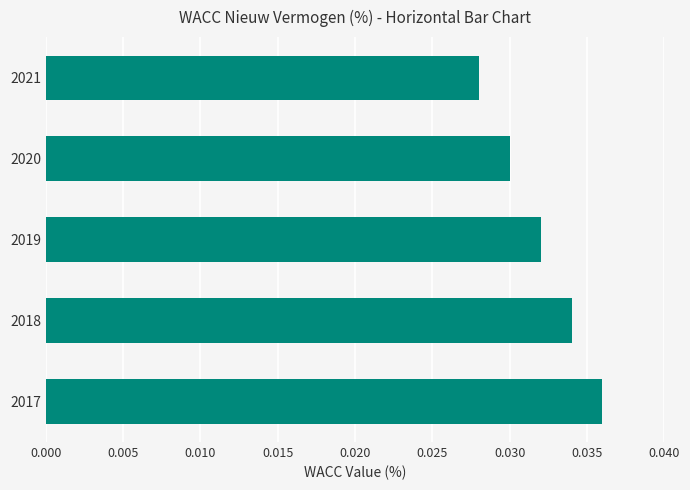

Count the number of categories in the chart.

5